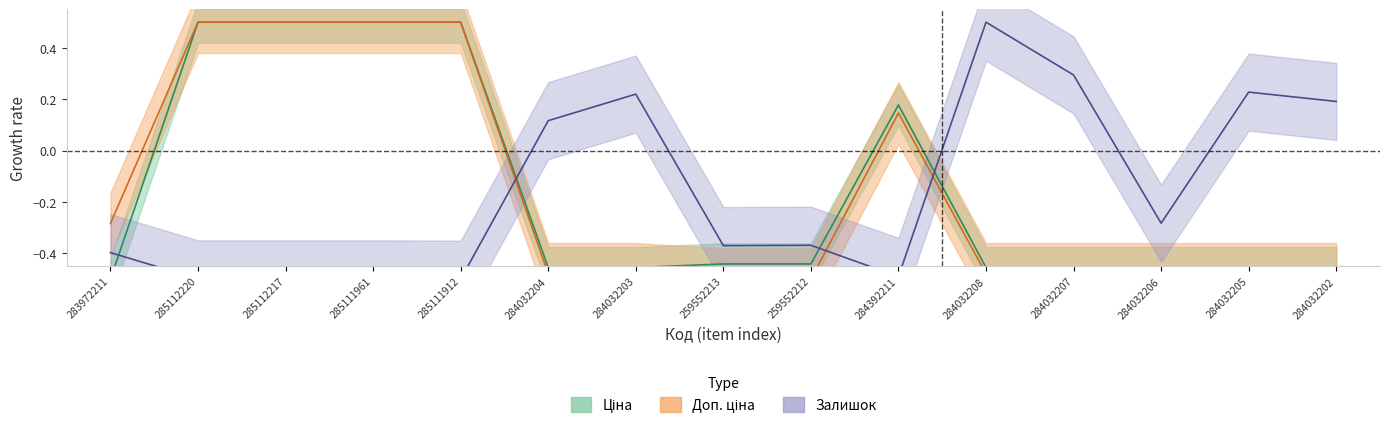

Which category has the lowest value in the Доп. ціна series?

259552213